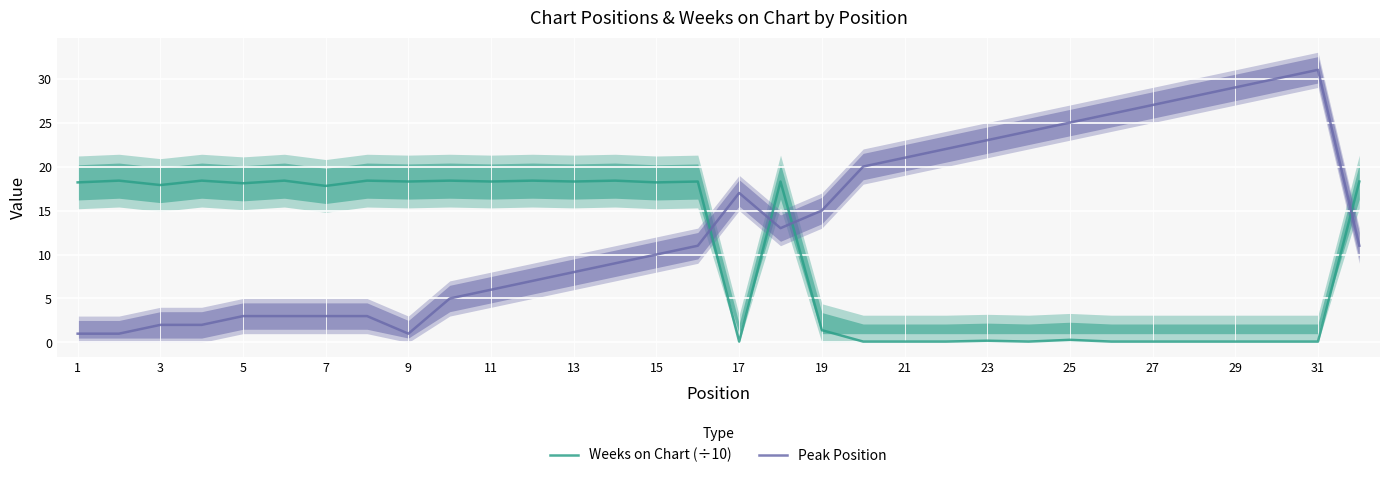

What is the maximum value shown in the chart?

31.0